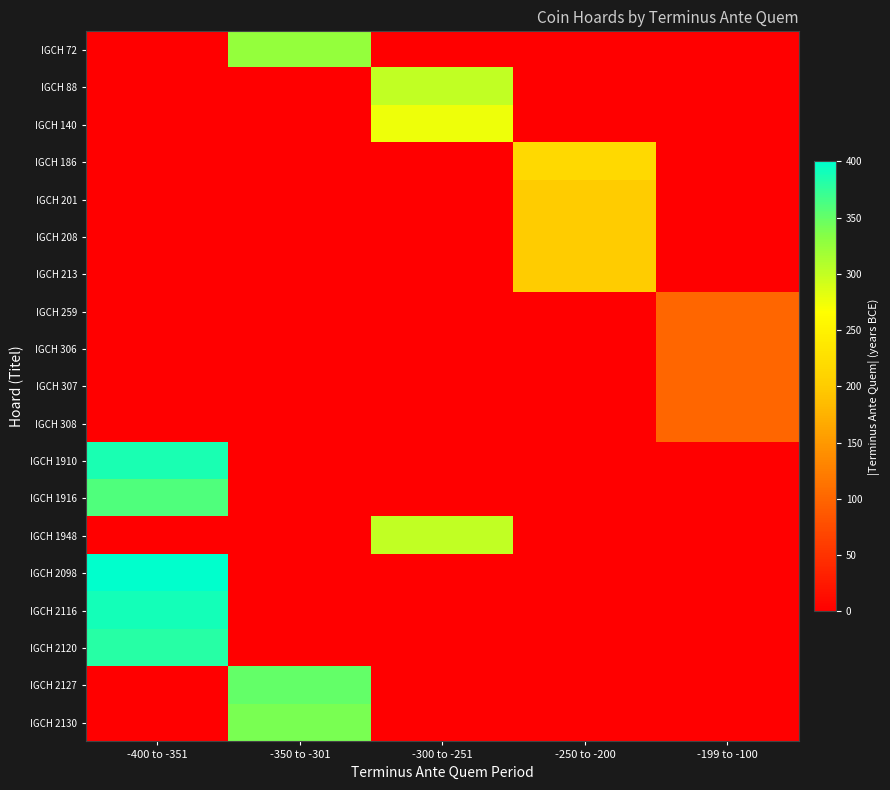

Reading left to right, extract all data points from this chart.

IGCH 72: -400 to -351=0	-350 to -301=325	-300 to -251=0	-250 to -200=0	-199 to -100=0
IGCH 88: -400 to -351=0	-350 to -301=0	-300 to -251=300	-250 to -200=0	-199 to -100=0
IGCH 140: -400 to -351=0	-350 to -301=0	-300 to -251=275	-250 to -200=0	-199 to -100=0
IGCH 186: -400 to -351=0	-350 to -301=0	-300 to -251=0	-250 to -200=218	-199 to -100=0
IGCH 201: -400 to -351=0	-350 to -301=0	-300 to -251=0	-250 to -200=200	-199 to -100=0
IGCH 208: -400 to -351=0	-350 to -301=0	-300 to -251=0	-250 to -200=200	-199 to -100=0
IGCH 213: -400 to -351=0	-350 to -301=0	-300 to -251=0	-250 to -200=200	-199 to -100=0
IGCH 259: -400 to -351=0	-350 to -301=0	-300 to -251=0	-250 to -200=0	-199 to -100=100
IGCH 306: -400 to -351=0	-350 to -301=0	-300 to -251=0	-250 to -200=0	-199 to -100=100
IGCH 307: -400 to -351=0	-350 to -301=0	-300 to -251=0	-250 to -200=0	-199 to -100=100
IGCH 308: -400 to -351=0	-350 to -301=0	-300 to -251=0	-250 to -200=0	-199 to -100=100
IGCH 1910: -400 to -351=387	-350 to -301=0	-300 to -251=0	-250 to -200=0	-199 to -100=0
IGCH 1916: -400 to -351=360	-350 to -301=0	-300 to -251=0	-250 to -200=0	-199 to -100=0
IGCH 1948: -400 to -351=0	-350 to -301=0	-300 to -251=300	-250 to -200=0	-199 to -100=0
IGCH 2098: -400 to -351=400	-350 to -301=0	-300 to -251=0	-250 to -200=0	-199 to -100=0
IGCH 2116: -400 to -351=390	-350 to -301=0	-300 to -251=0	-250 to -200=0	-199 to -100=0
IGCH 2120: -400 to -351=380	-350 to -301=0	-300 to -251=0	-250 to -200=0	-199 to -100=0
IGCH 2127: -400 to -351=0	-350 to -301=350	-300 to -251=0	-250 to -200=0	-199 to -100=0
IGCH 2130: -400 to -351=0	-350 to -301=340	-300 to -251=0	-250 to -200=0	-199 to -100=0